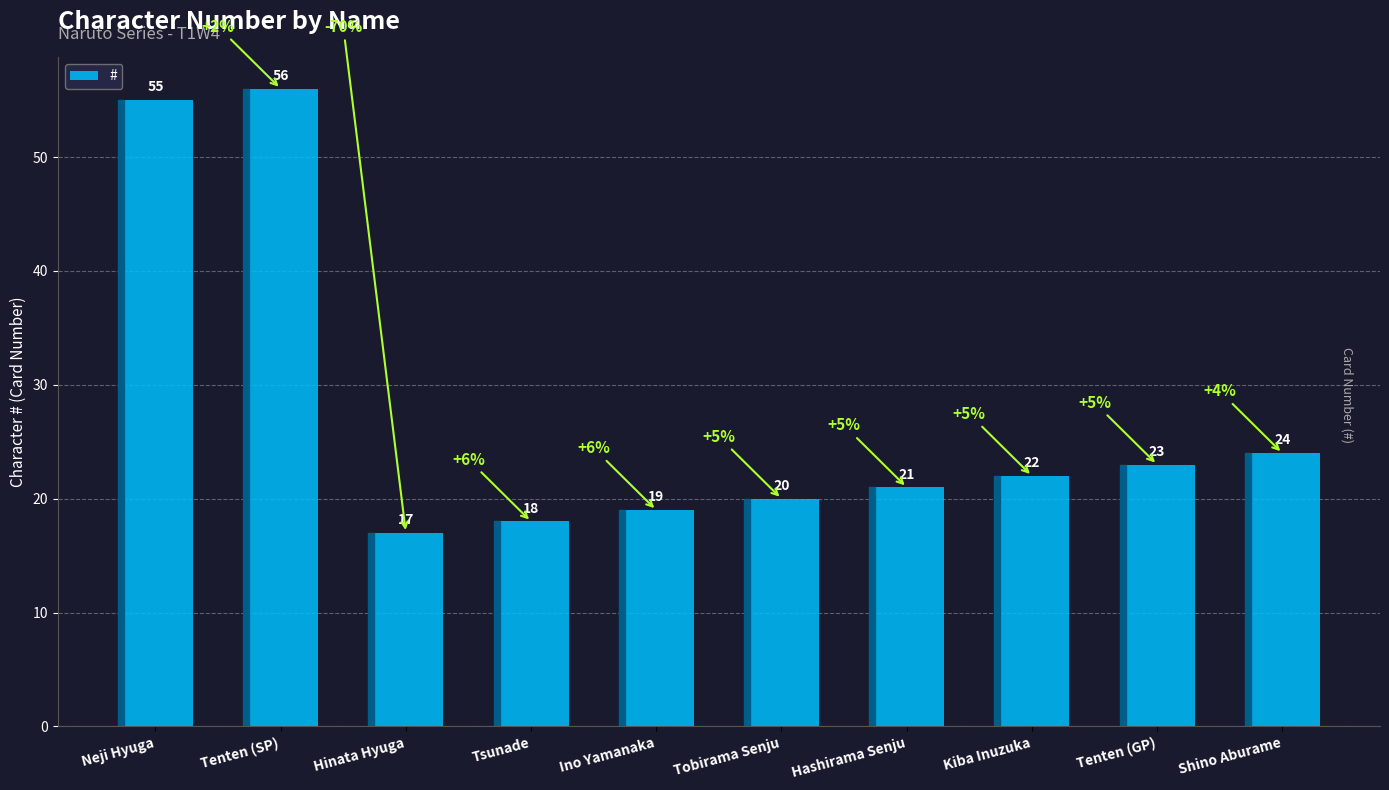

Is it true that the value at Tenten (GP) is 32?

False